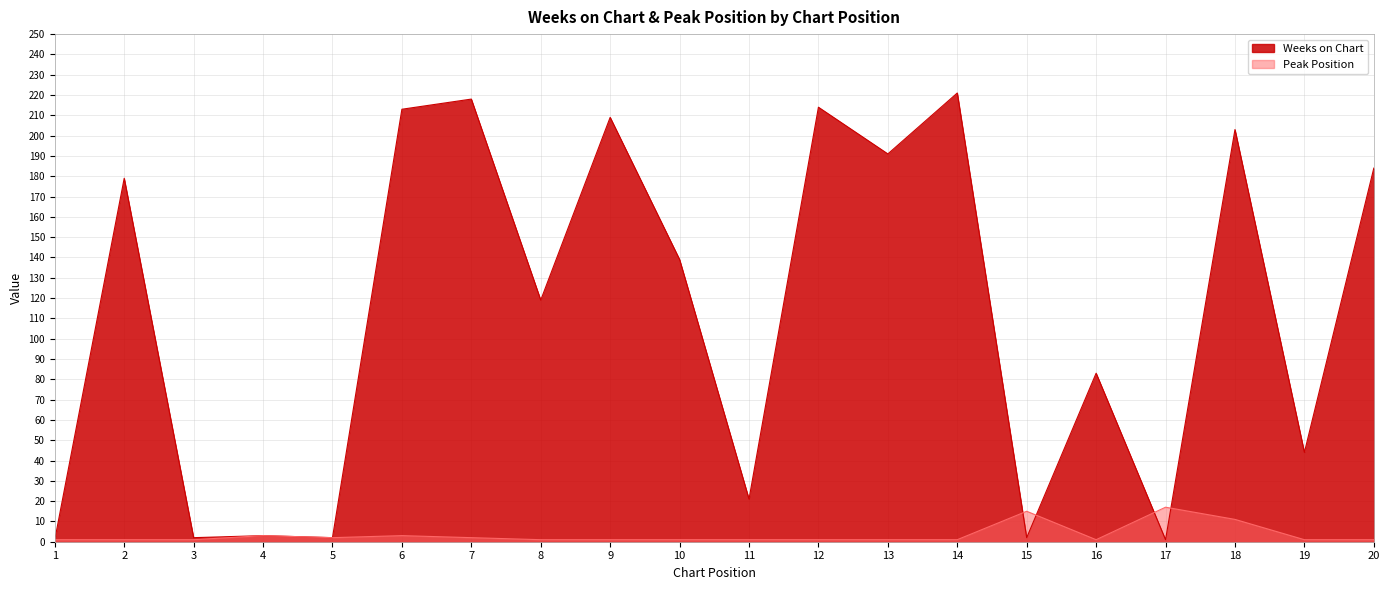

List the series in order of their peak value, highest first.

Weeks on Chart, Peak Position